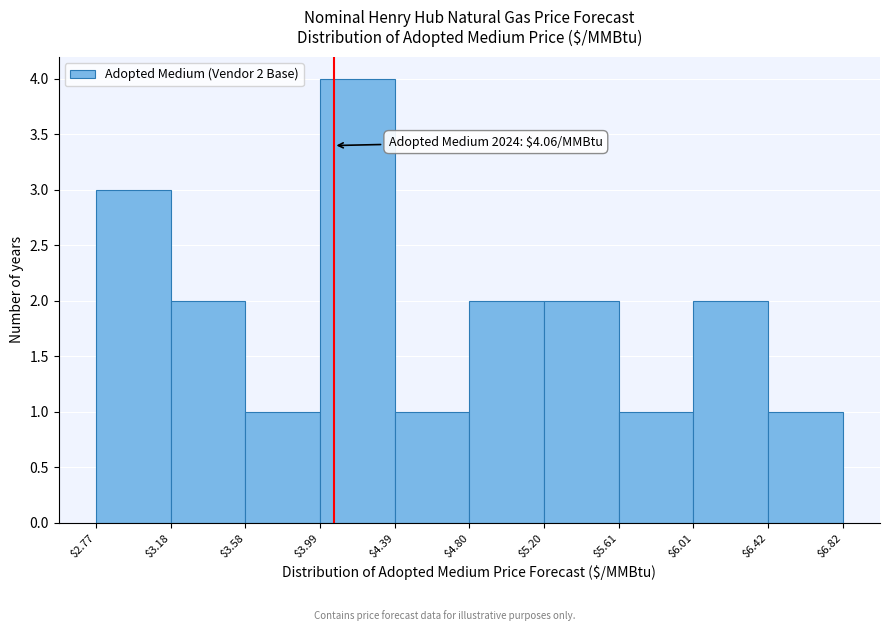

Which range on the x-axis has the tallest bar?

$3.99 to $4.39